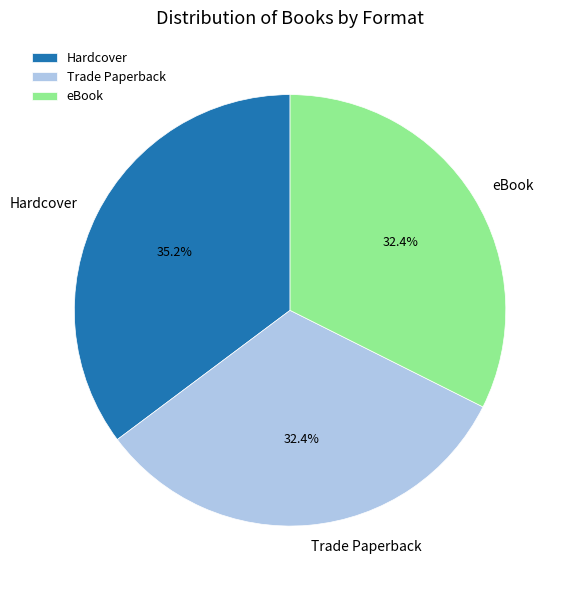

Between Hardcover and eBook, which is larger?

Hardcover